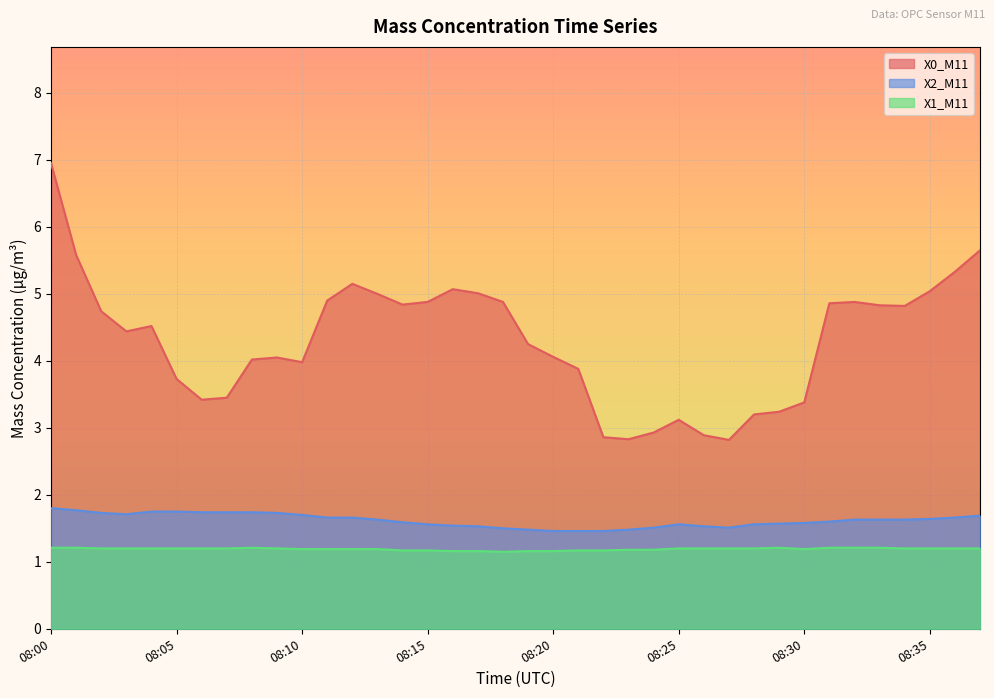

Reading left to right, list all the values displayed in this chart.

X0_M11: 08:00=7.0	08:01=5.6	08:02=4.7	08:03=4.4	08:04=4.5	08:05=3.7	08:06=3.4	08:07=3.5	08:08=4.0	08:09=4.0	08:10=4.0	08:11=4.9	08:12=5.2	08:13=5.0	08:14=4.8	08:15=4.9	08:16=5.1	08:17=5.0	08:18=4.9	08:19=4.2	08:20=4.1	08:21=3.9	08:22=2.9	08:23=2.8	08:24=2.9	08:25=3.1	08:26=2.9	08:27=2.8	08:28=3.2	08:29=3.2	08:30=3.4	08:31=4.9	08:32=4.9	08:33=4.8	08:34=4.8	08:35=5.0	08:36=5.3	08:37=5.7
X2_M11: 08:00=1.8	08:01=1.8	08:02=1.7	08:03=1.7	08:04=1.8	08:05=1.8	08:06=1.7	08:07=1.7	08:08=1.7	08:09=1.7	08:10=1.7	08:11=1.7	08:12=1.7	08:13=1.6	08:14=1.6	08:15=1.6	08:16=1.5	08:17=1.5	08:18=1.5	08:19=1.5	08:20=1.5	08:21=1.5	08:22=1.5	08:23=1.5	08:24=1.5	08:25=1.6	08:26=1.5	08:27=1.5	08:28=1.6	08:29=1.6	08:30=1.6	08:31=1.6	08:32=1.6	08:33=1.6	08:34=1.6	08:35=1.6	08:36=1.7	08:37=1.7
X1_M11: 08:00=1.2	08:01=1.2	08:02=1.2	08:03=1.2	08:04=1.2	08:05=1.2	08:06=1.2	08:07=1.2	08:08=1.2	08:09=1.2	08:10=1.2	08:11=1.2	08:12=1.2	08:13=1.2	08:14=1.2	08:15=1.2	08:16=1.2	08:17=1.2	08:18=1.1	08:19=1.2	08:20=1.2	08:21=1.2	08:22=1.2	08:23=1.2	08:24=1.2	08:25=1.2	08:26=1.2	08:27=1.2	08:28=1.2	08:29=1.2	08:30=1.2	08:31=1.2	08:32=1.2	08:33=1.2	08:34=1.2	08:35=1.2	08:36=1.2	08:37=1.2